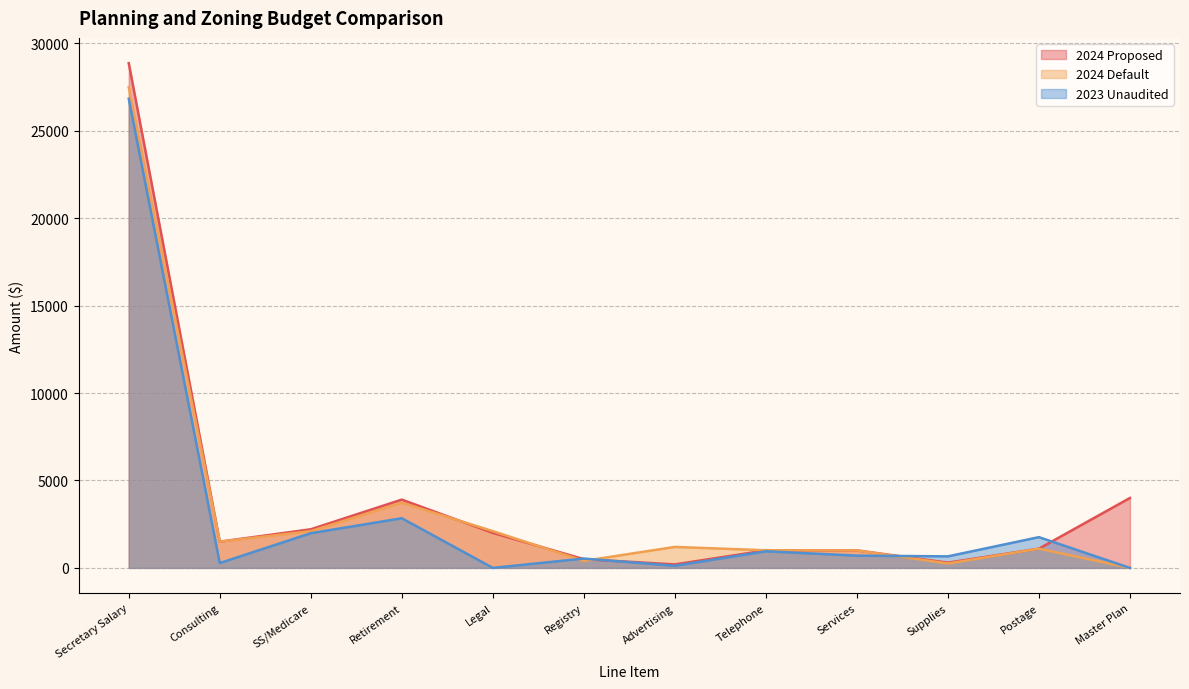

Where do 2024 Proposed and 2023 Unaudited first cross each other?

Legal and Registry